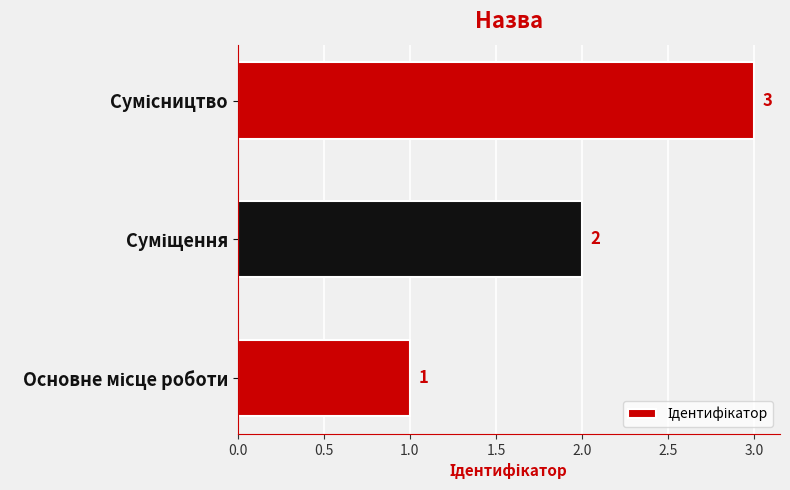

Count the values in the range 1 to 3.

3